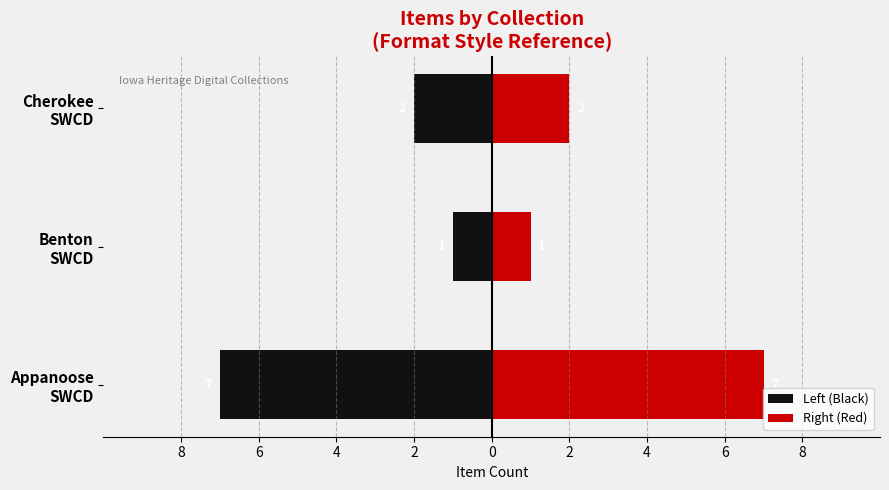

Which series changed the most between Appanoose SWCD and Cherokee SWCD?

Left (Black)